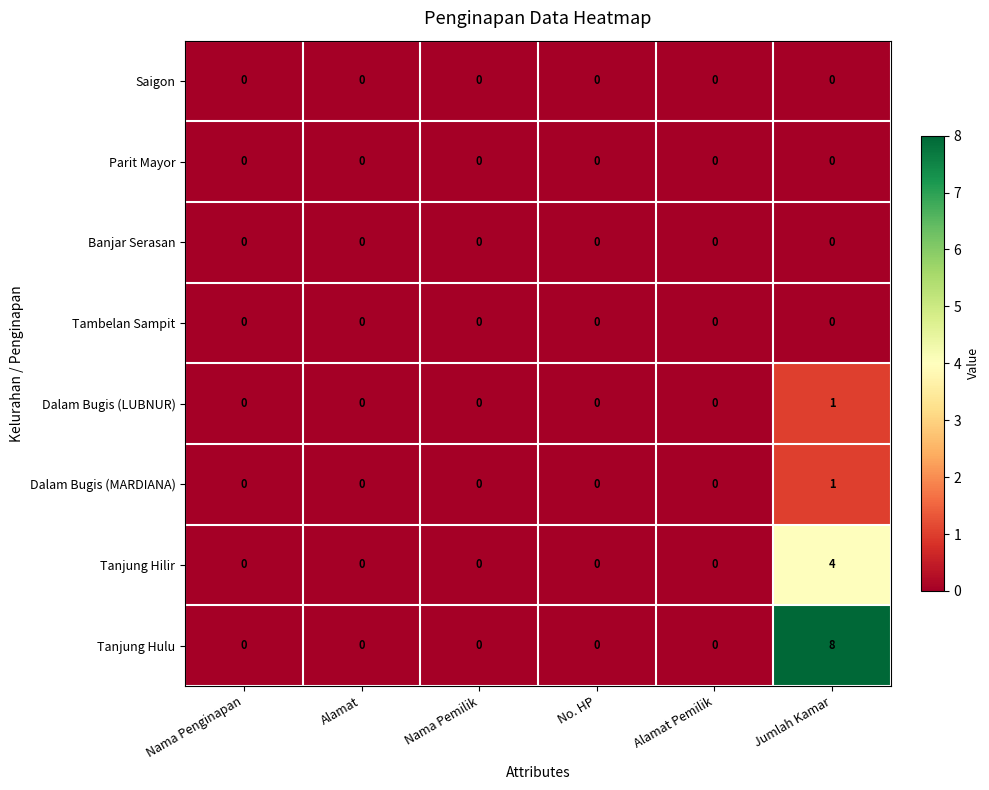

Is it true that Dalam Bugis (LUBNUR) equals -1 at Nama Pemilik?

False